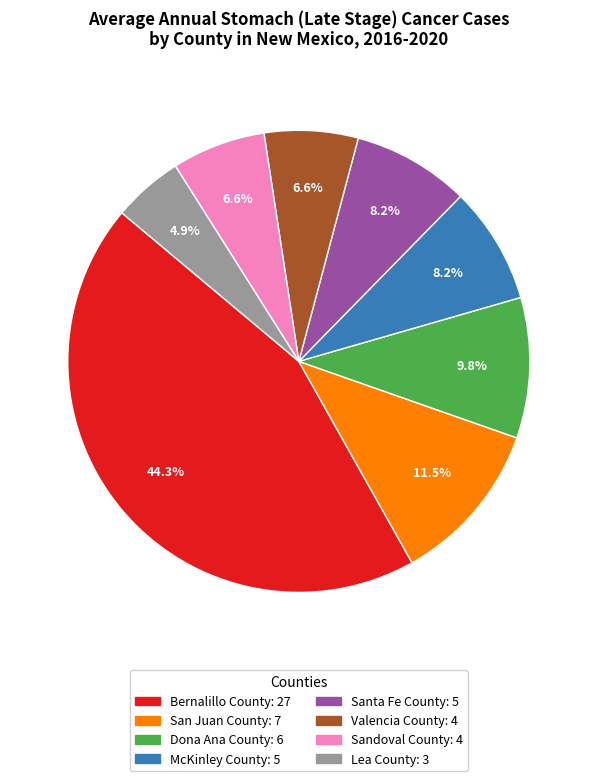

Which category has the smallest portion of the pie?

Lea County